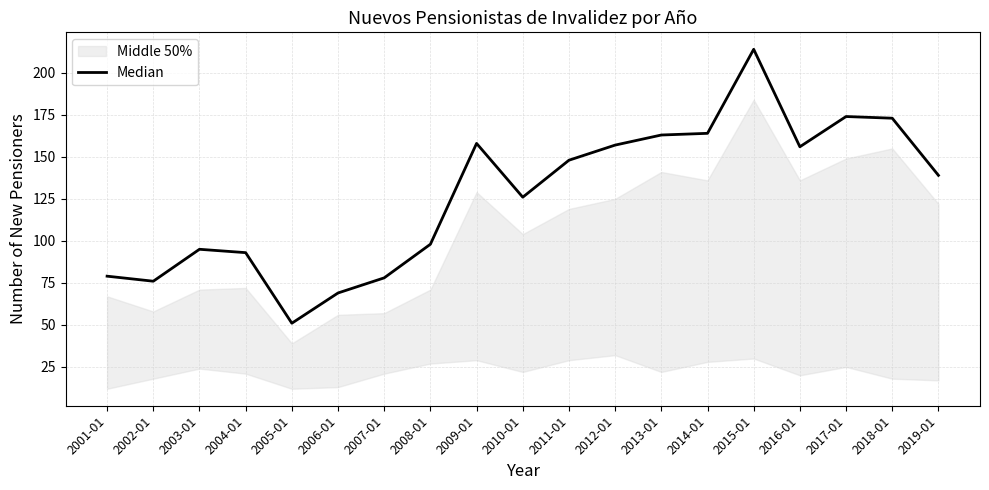

Reading left to right, list all the values displayed in this chart.

79	76	95	93	51	69	78	98	158	126	148	157	163	164	214	156	174	173	139